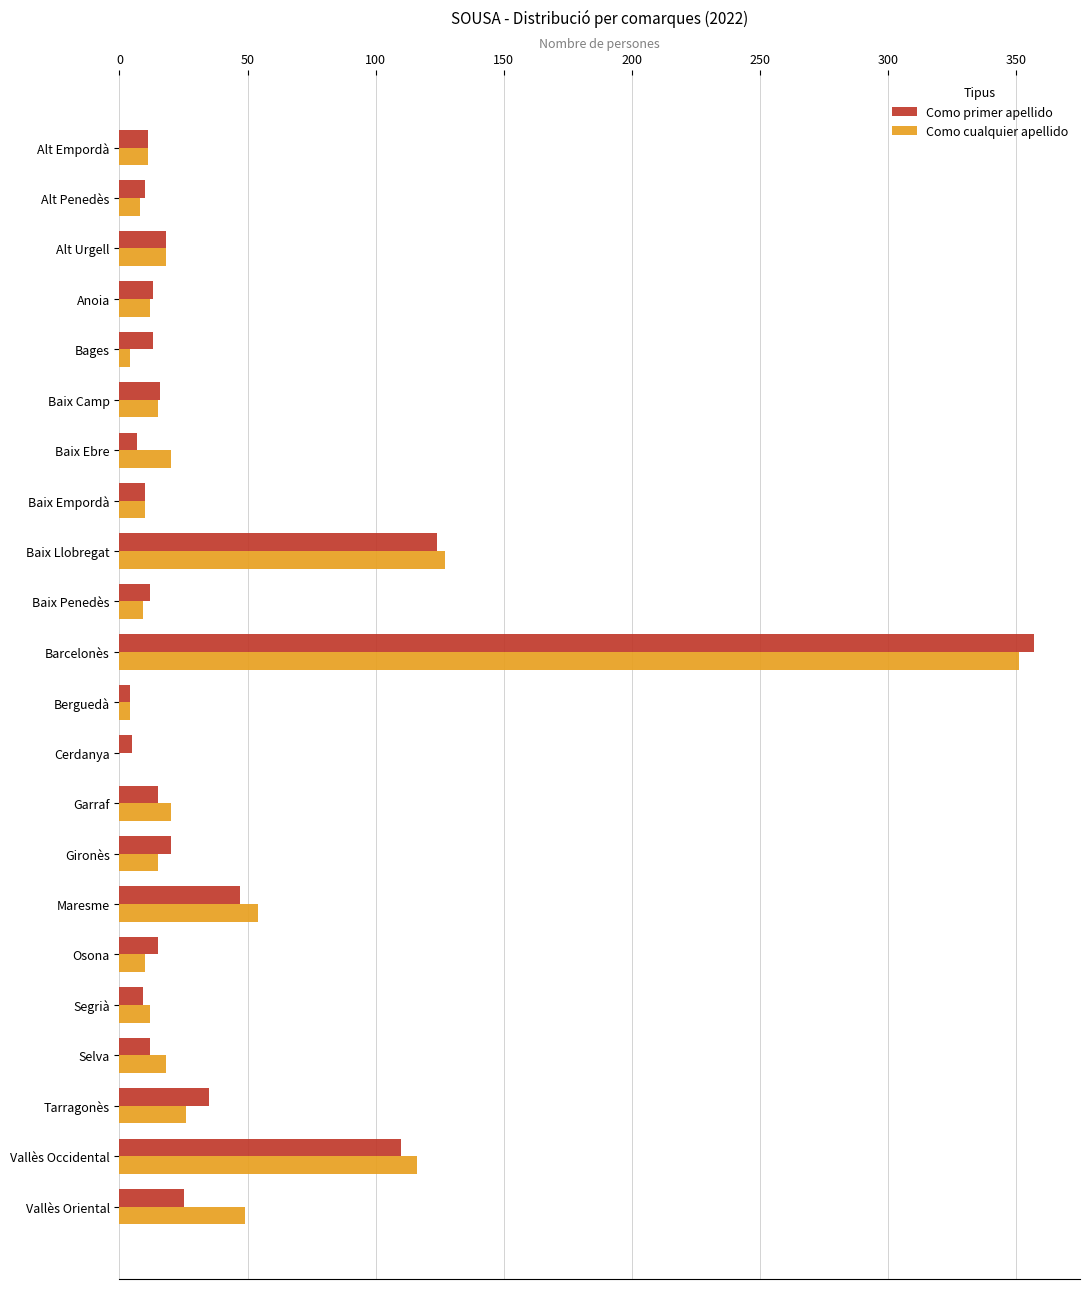

What is the maximum value shown in the chart?

357